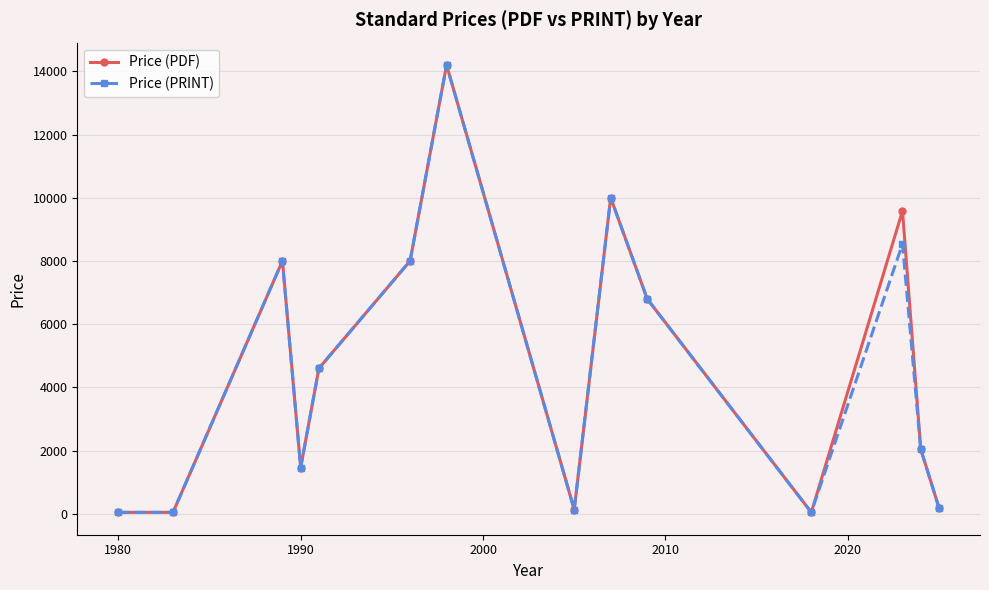

How many interior local peaks does the Price (PRINT) series have?

4